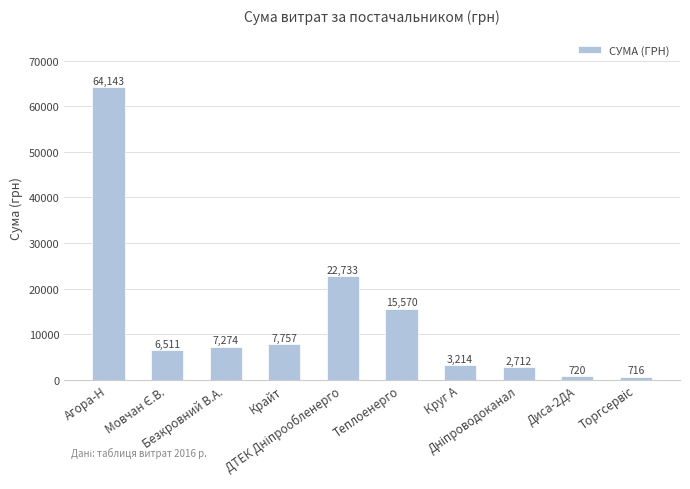

What is the minimum value shown in the chart?

715.5